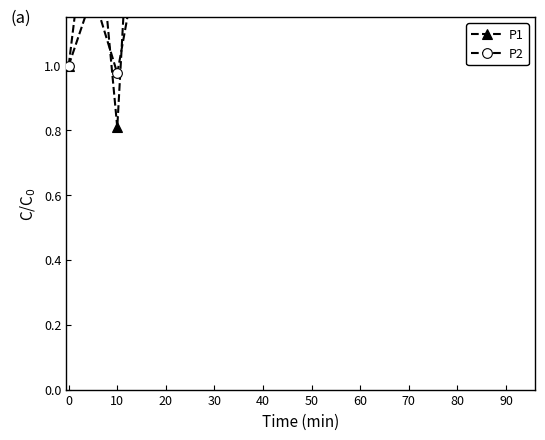

How many distinct data groups are displayed?

2